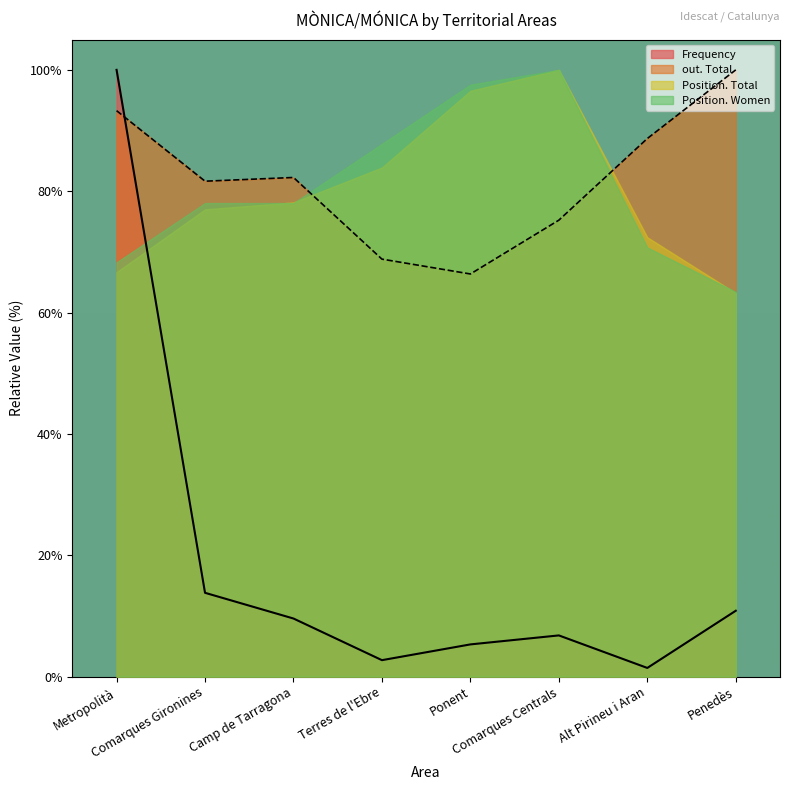

How many intersections are there between Frequency and out. Total?

1